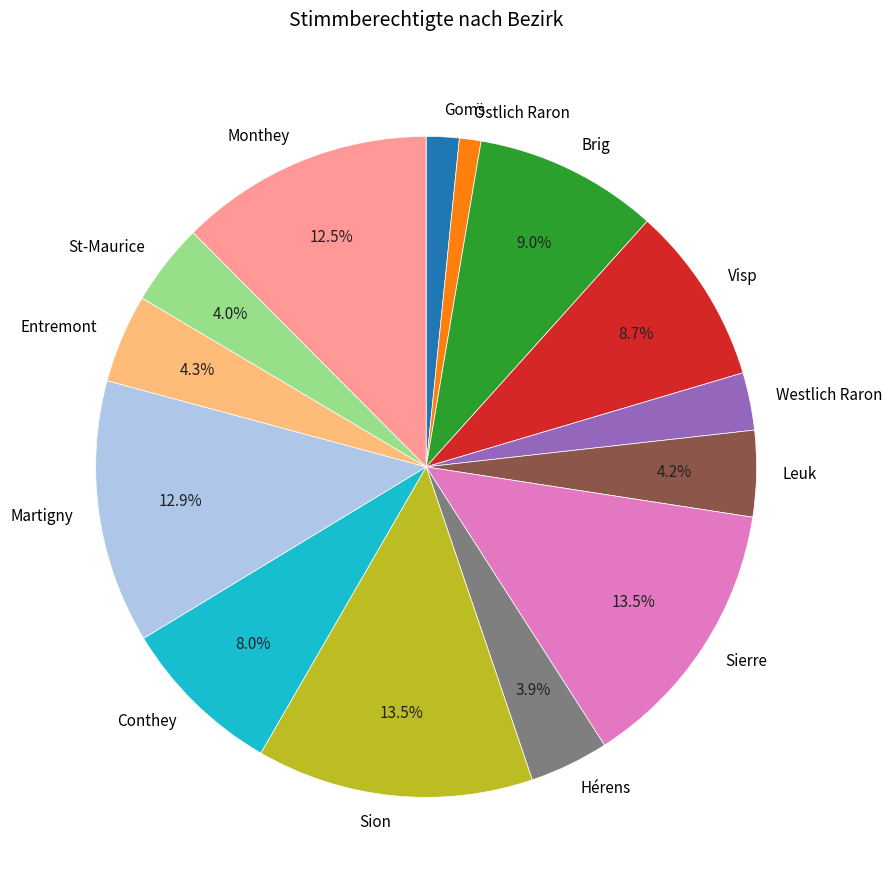

What percentage is the Entremont slice, to the nearest percent?

4%